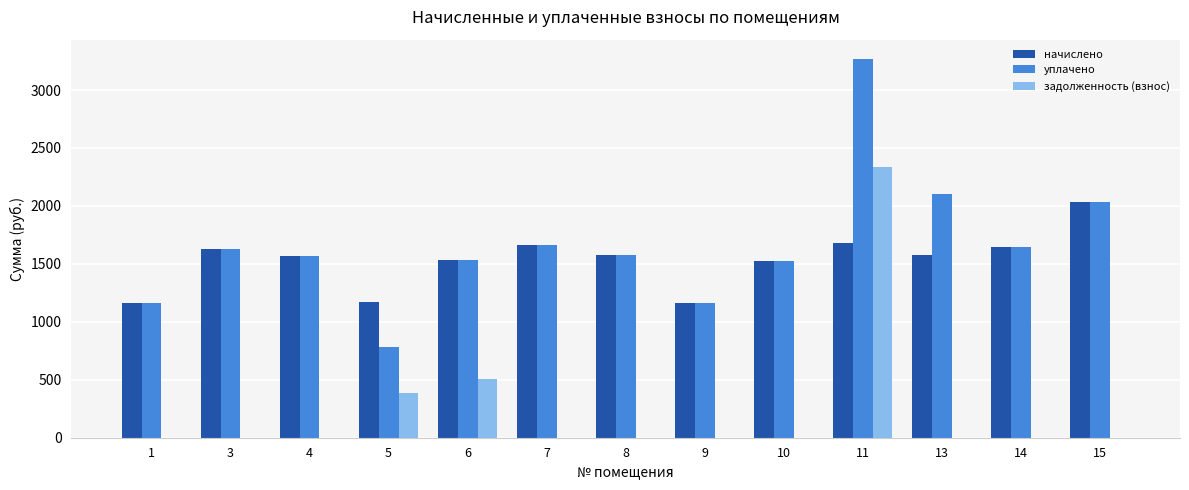

At which category is the sum across all series the highest?

11